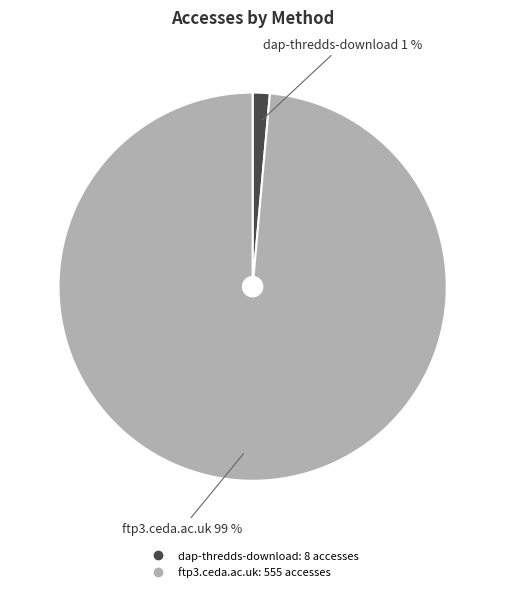

Is the sum of dap-thredds-download and ftp3.ceda.ac.uk greater than half?

Yes